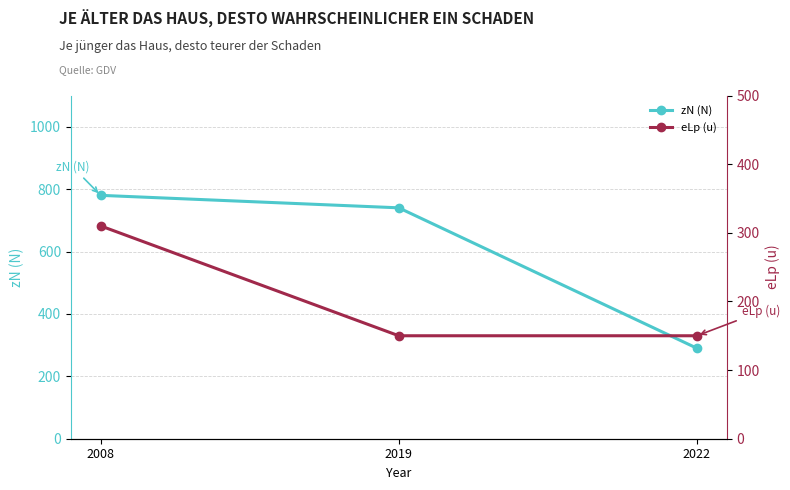

Reading left to right, what are all the values shown in this chart?

zN (N): 2008=780	2019=740	2022=290
eLp (u): 2008=310	2019=150	2022=150